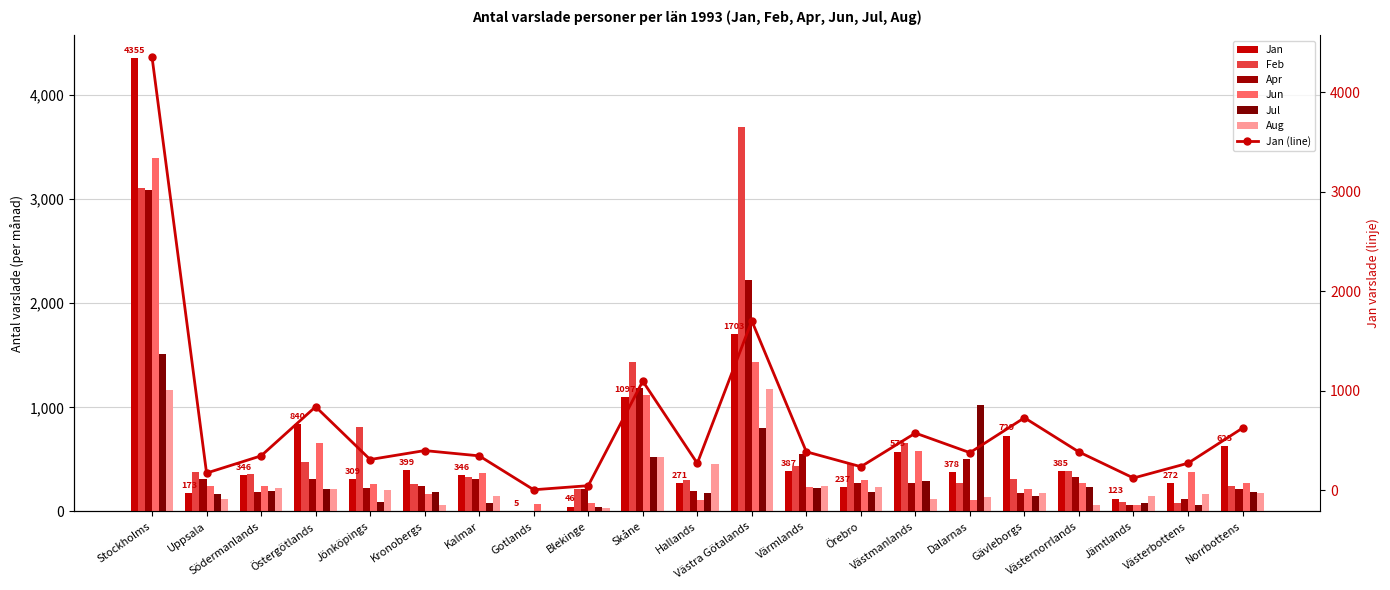

What is the difference between the maximum and minimum values in the Jun series?

3332